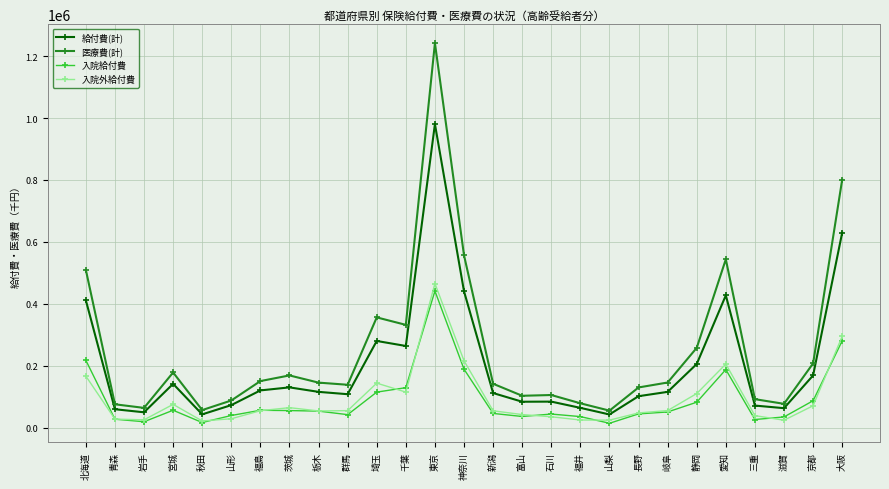

Which series has the largest total across all categories?

医療費(計)